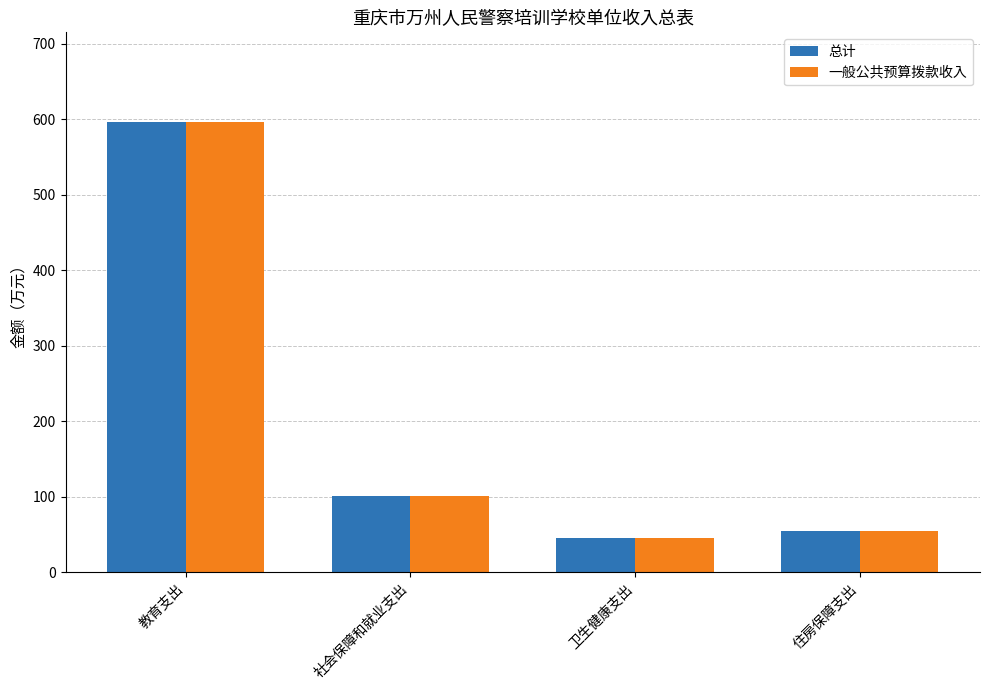

How many data points in 一般公共预算拨款收入 are above 101?

2